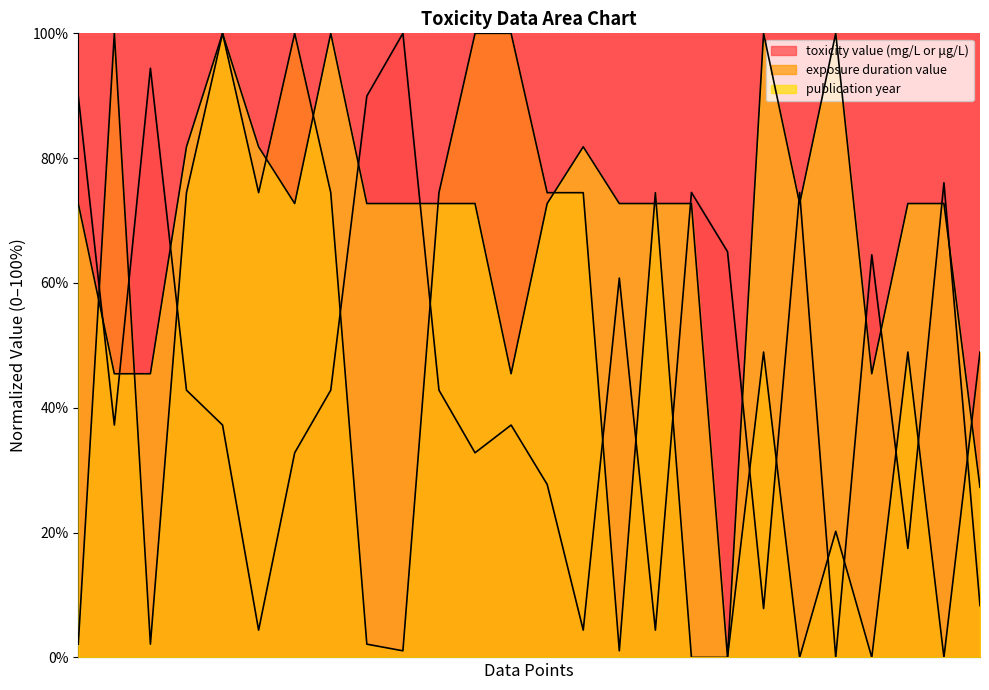

How many lines are shown in the chart?

3